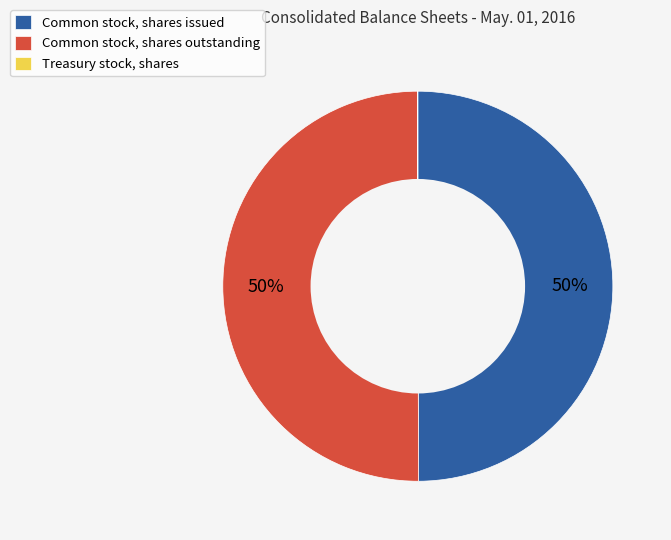

To the nearest percent, what is the combined percentage of Common stock, shares issued and Common stock, shares outstanding?

100%